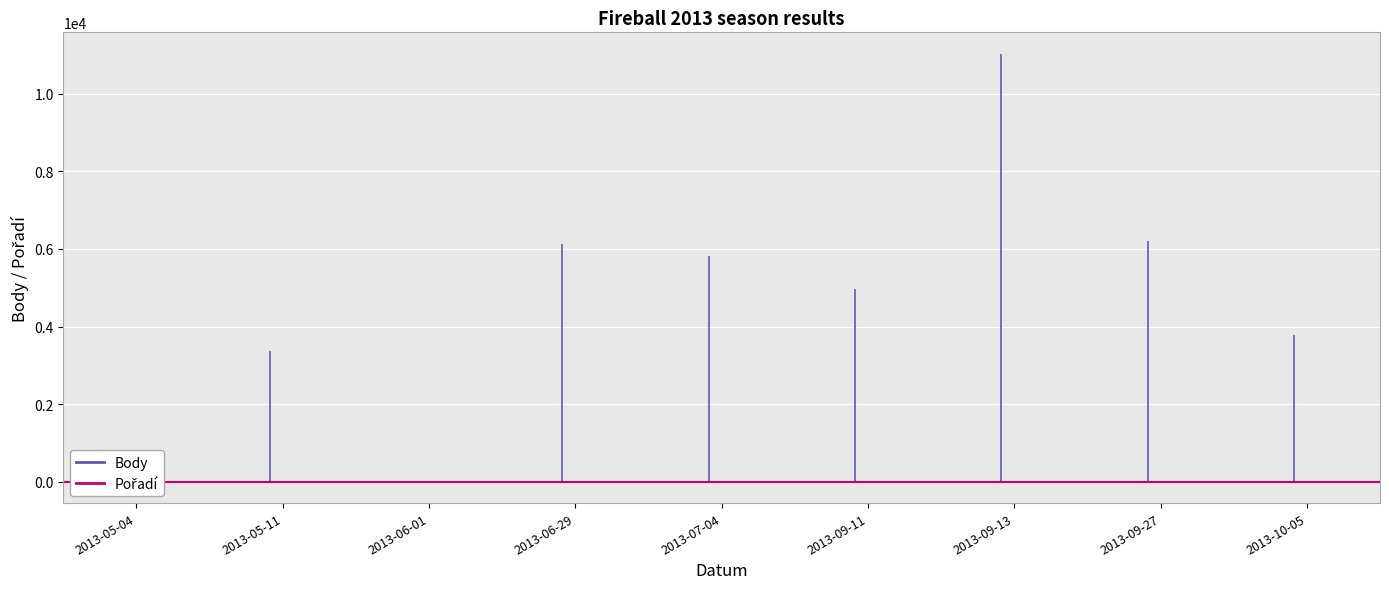

Reading left to right, what are all the values shown in this chart?

Body: 2013-05-04=0	2013-05-11=3365	2013-06-01=0	2013-06-29=6129	2013-07-04=5821	2013-09-11=4955	2013-09-13=11033	2013-09-27=6193	2013-10-05=3784
Pořadí: 2013-05-04=0	2013-05-11=4	2013-06-01=21	2013-06-29=1	2013-07-04=5	2013-09-11=25	2013-09-13=12	2013-09-27=1	2013-10-05=3